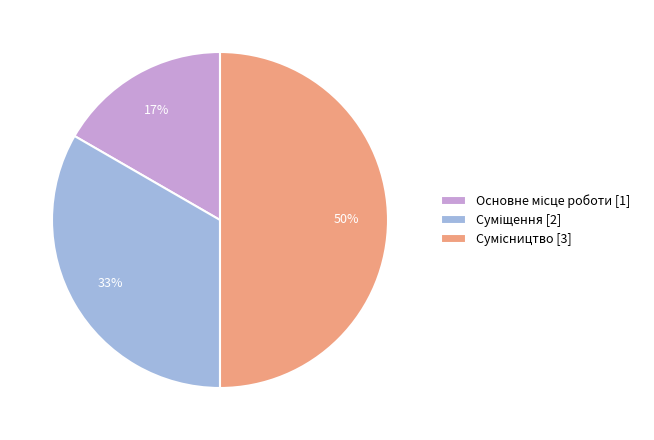

To the nearest percent, what is the average slice percentage?

33%